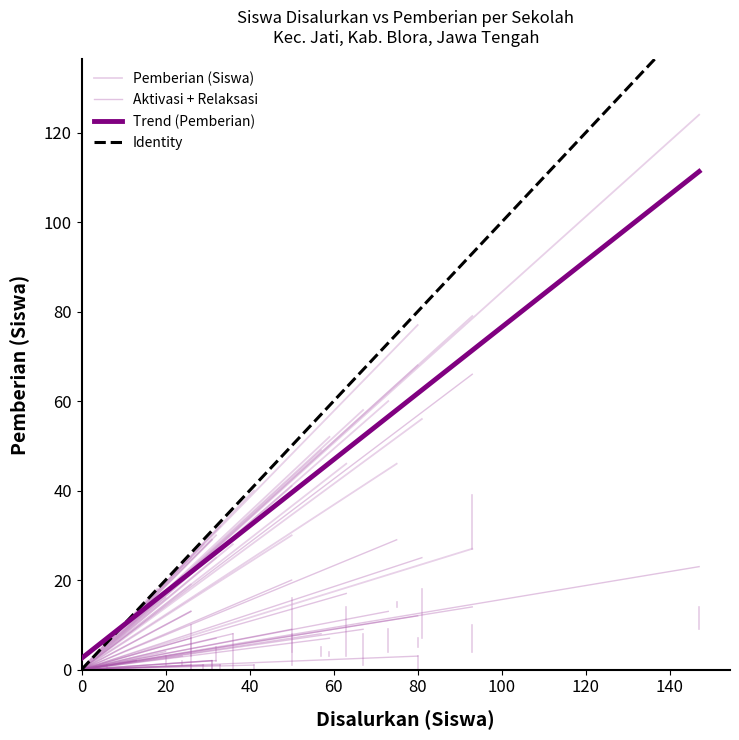

Does the chart have visible grid lines?

No